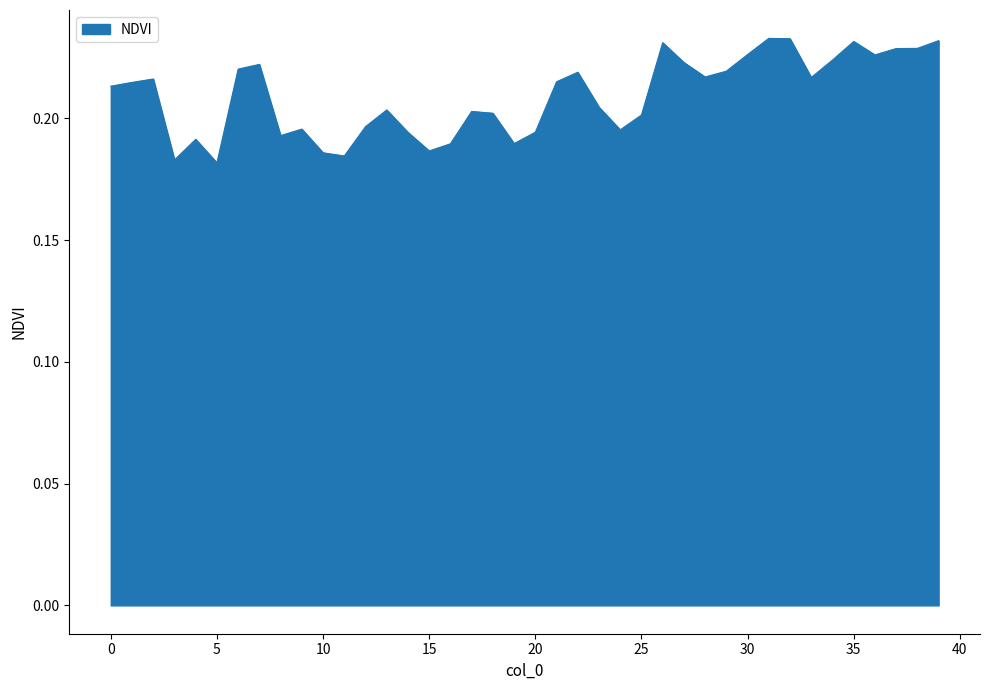

Count the number of categories in the chart.

40